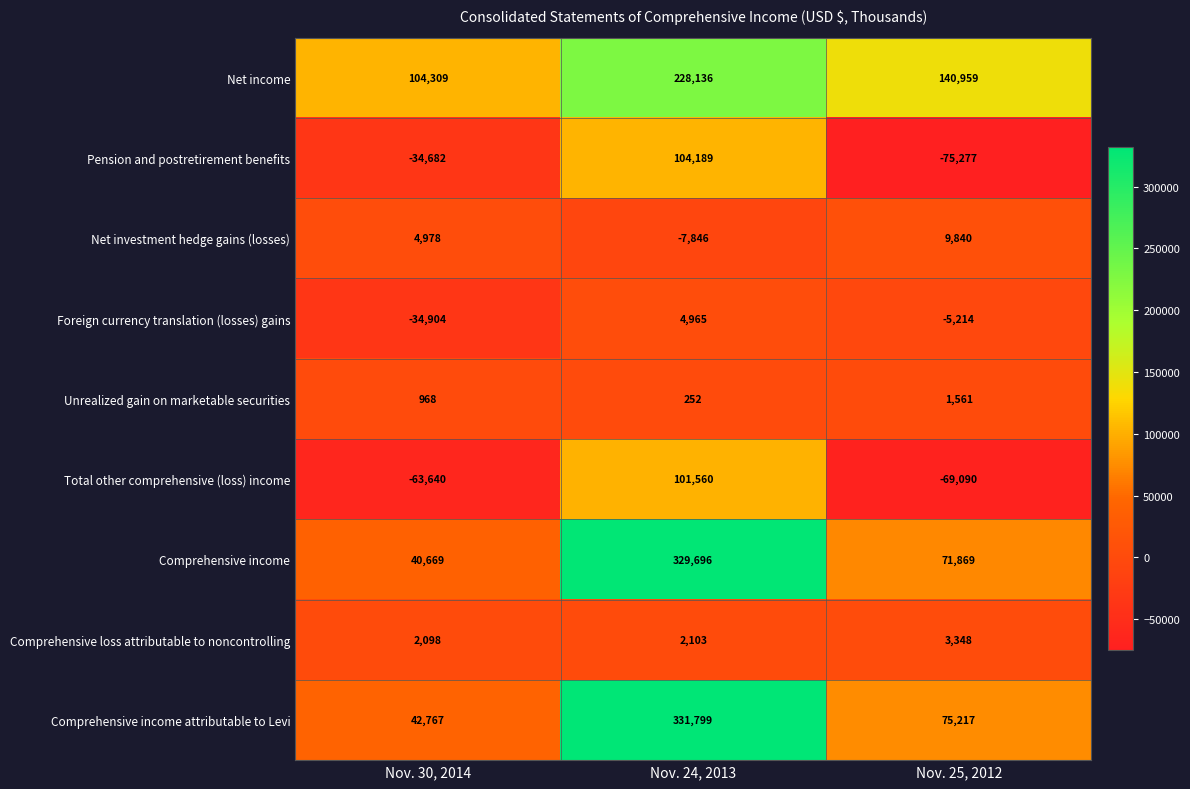

How many categories are shown in the chart?

3